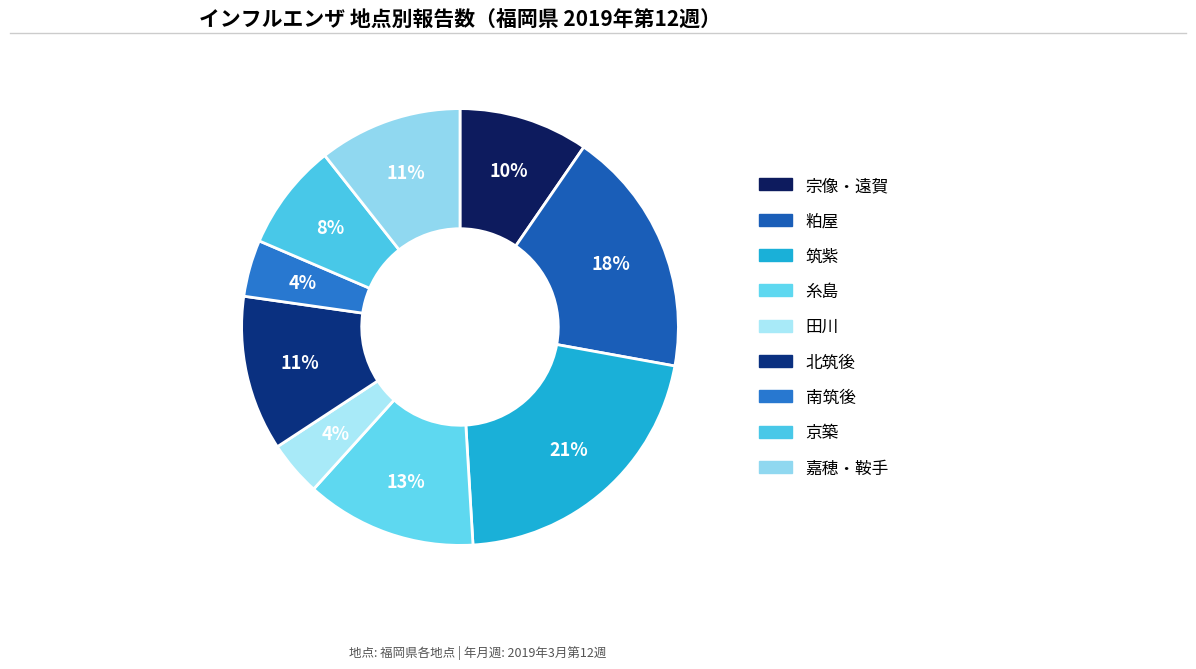

Is there any slice that represents more than half of the pie?

No